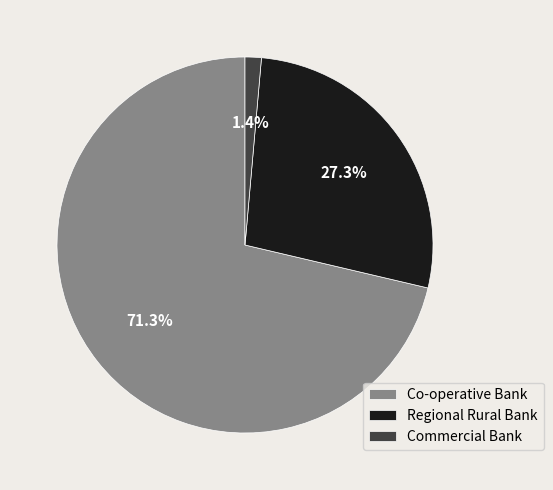

True or false: Commercial Bank accounts for 8% of the total.

False